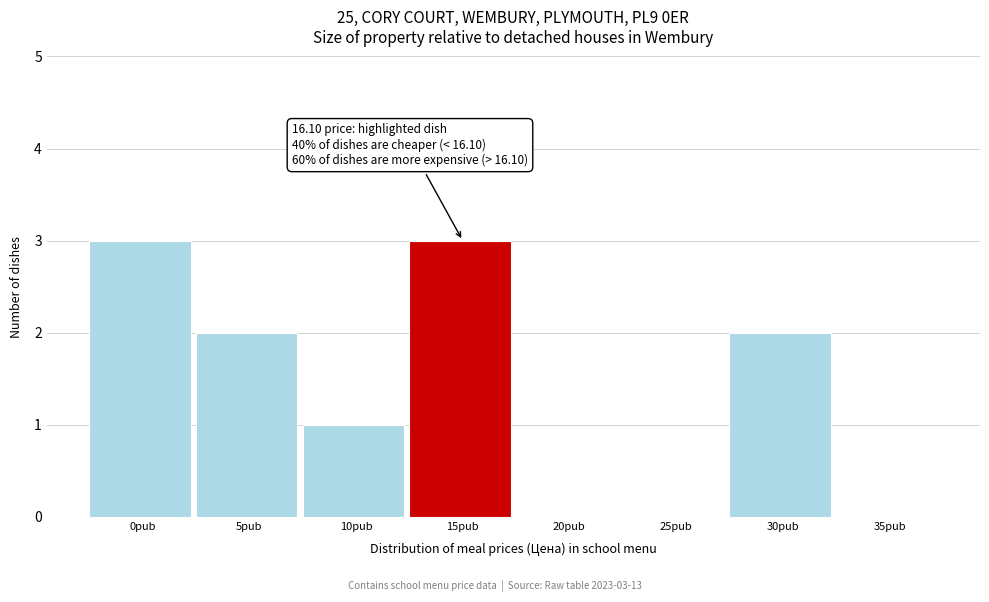

Reading right to left, list all the values displayed in this chart.

35рub=0	30рub=2	25рub=0	20рub=0	15рub=3	10рub=1	5рub=2	0рub=3